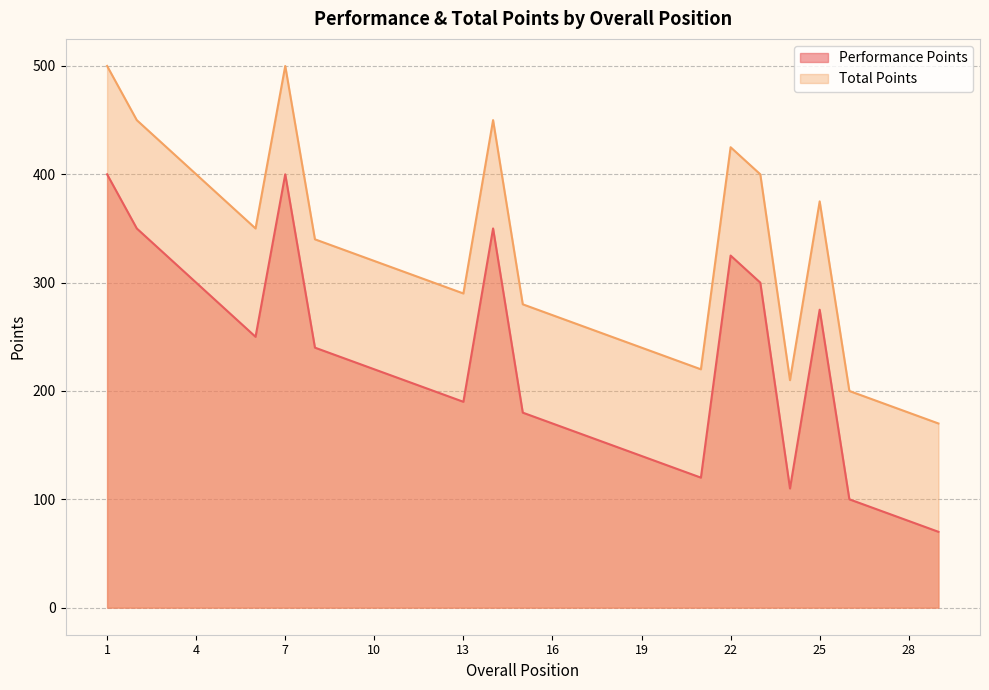

Is it true that Performance Points equals 22 at 29?

False